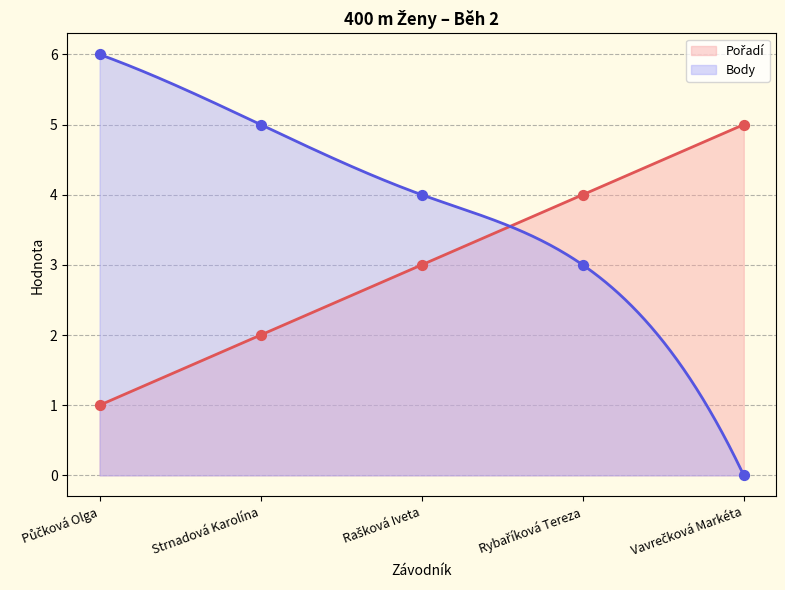

Which series contains the highest Y value?

Body